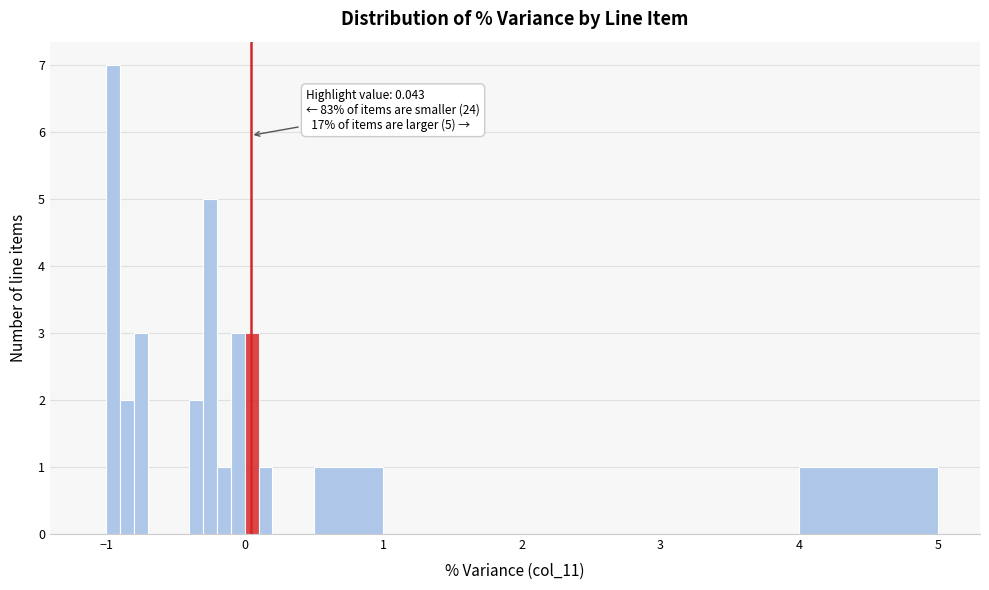

Around what value on the x-axis is the tallest bar? Give the approximate position of its centre, as read against the axis.

-0.9